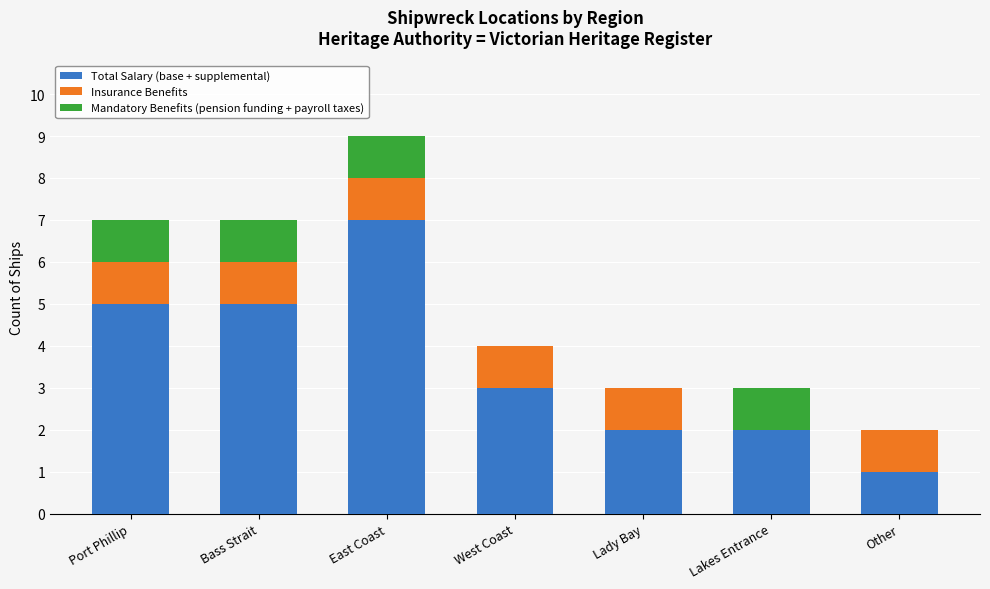

True or false: Total Salary (base + supplemental) has a value of 5 at Bass Strait.

True